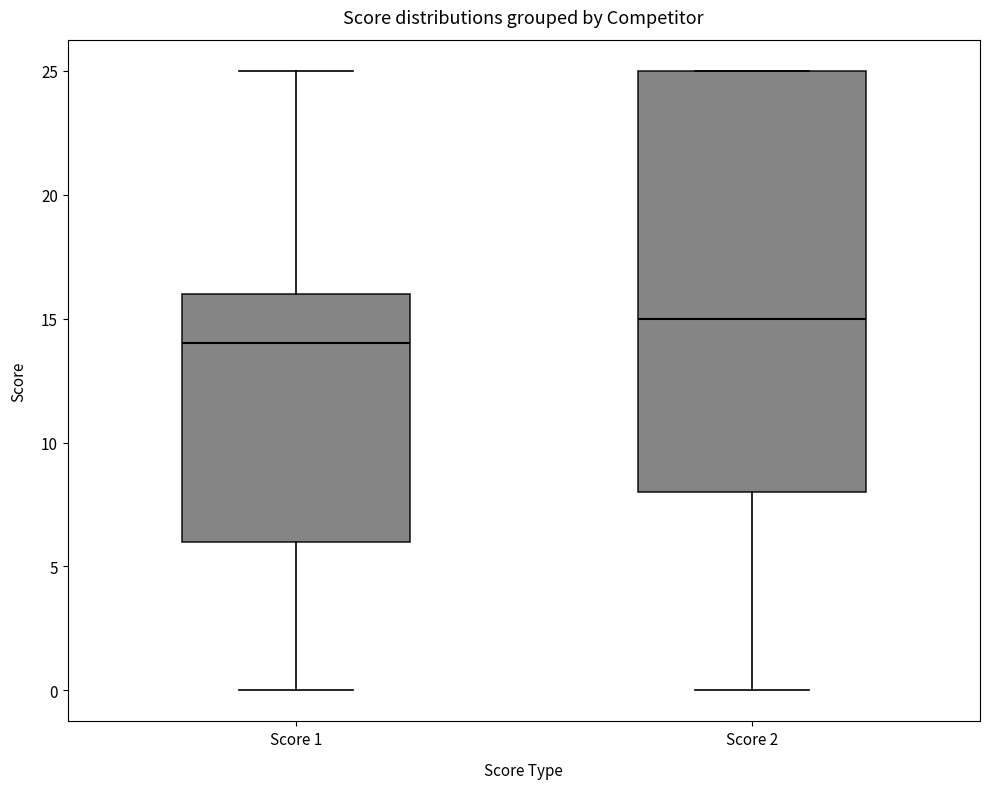

Where is the lower edge of the box for Score 2 on the y-axis? The values are not printed on the chart, so give them approximately, as read against the axis.

8